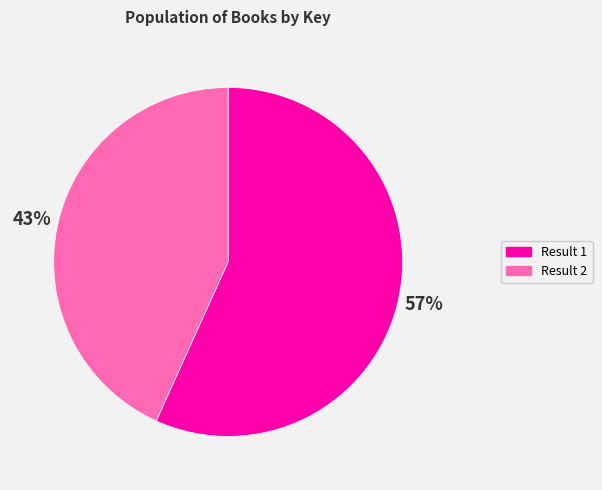

Is there any slice that represents more than half of the pie?

Yes